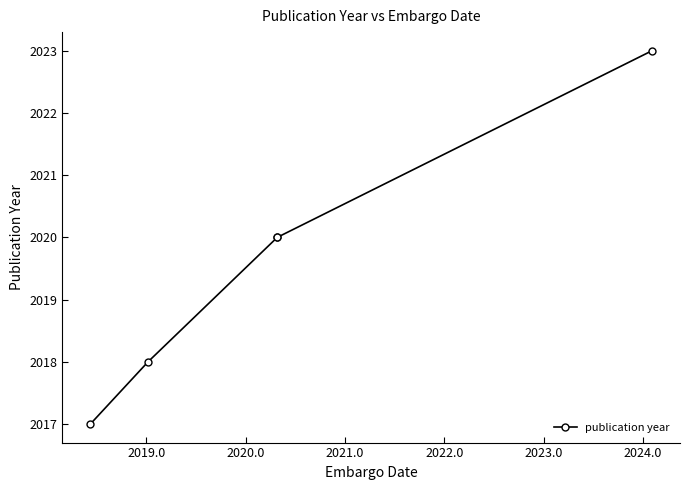

What is the ratio of the value at 2021.0 to the value at 2022.0?

1.0